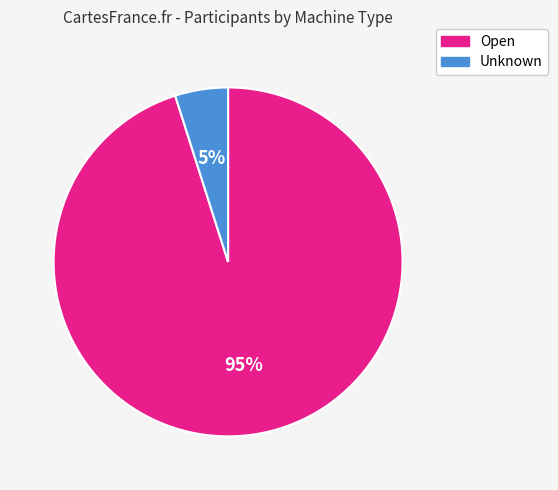

Is Open the majority of the pie?

Yes